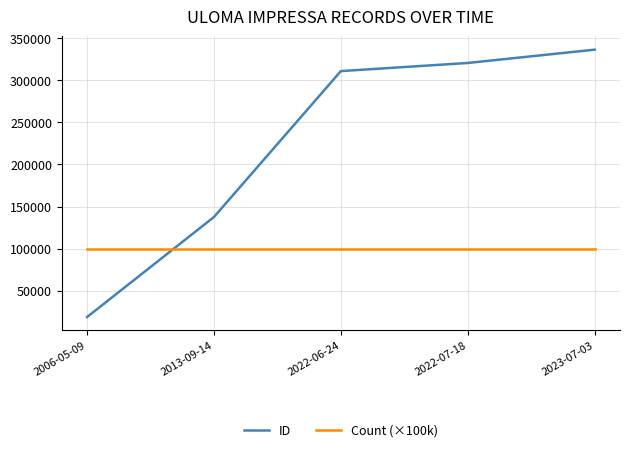

What is the difference between the second highest and second lowest values in the ID series?

183015